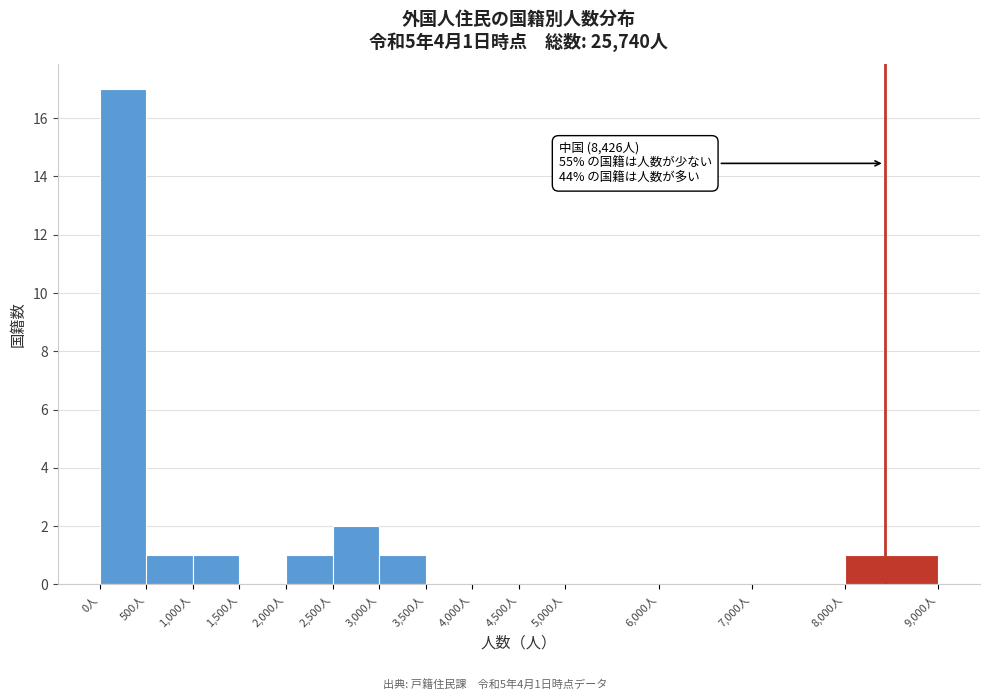

Which range on the x-axis has the tallest bar?

0 to 500